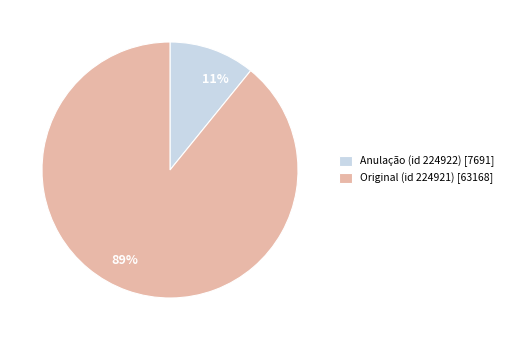

Rank the categories by value from lowest to highest.

Anulação (id 224922), Original (id 224921)